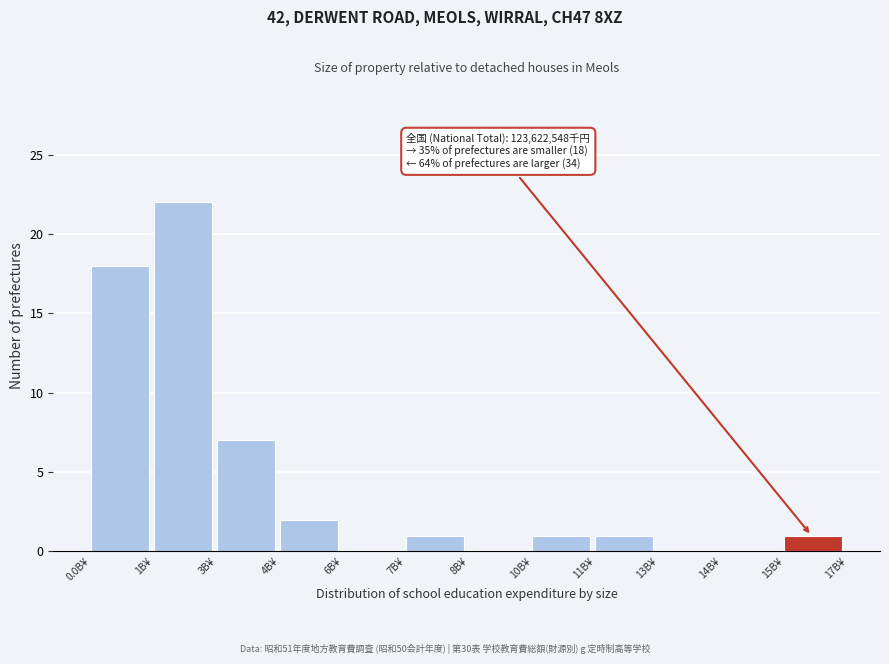

Reading left to right, what are all the values shown in this chart?

0.0B¥=18	1B¥=22	3B¥=7	4B¥=2	6B¥=0	7B¥=1	8B¥=0	10B¥=1	11B¥=1	13B¥=0	14B¥=0	15B¥=1